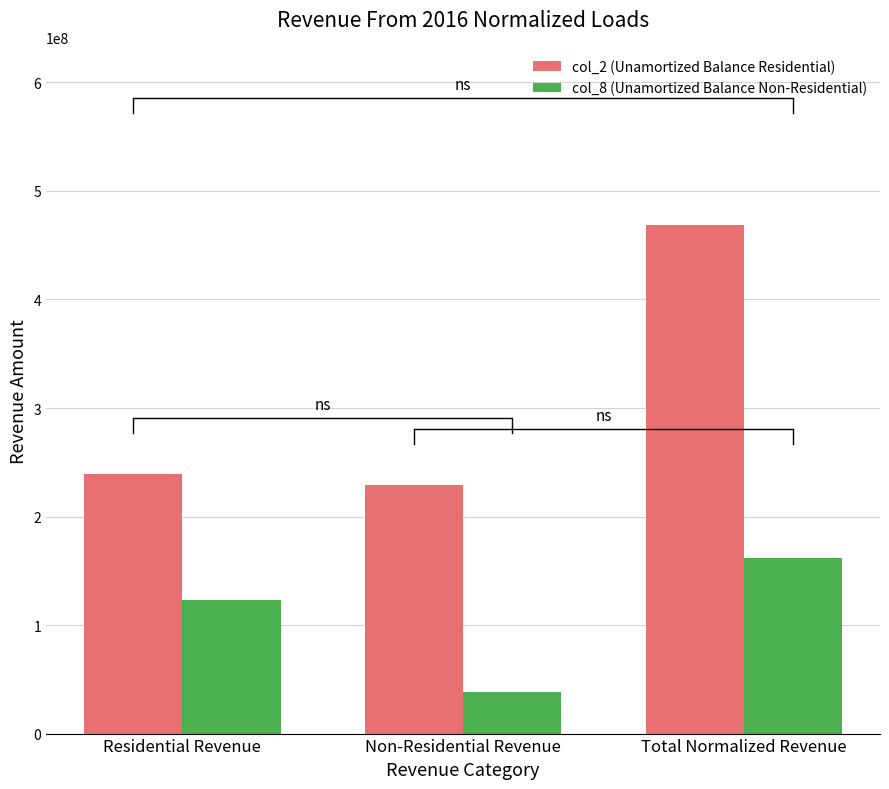

Reading left to right, what are all the values shown in this chart?

col_2 (Unamortized Balance Residential): 239363000	229374000	468737000
col_8 (Unamortized Balance Non-Residential): 123519000	38383240	161902240